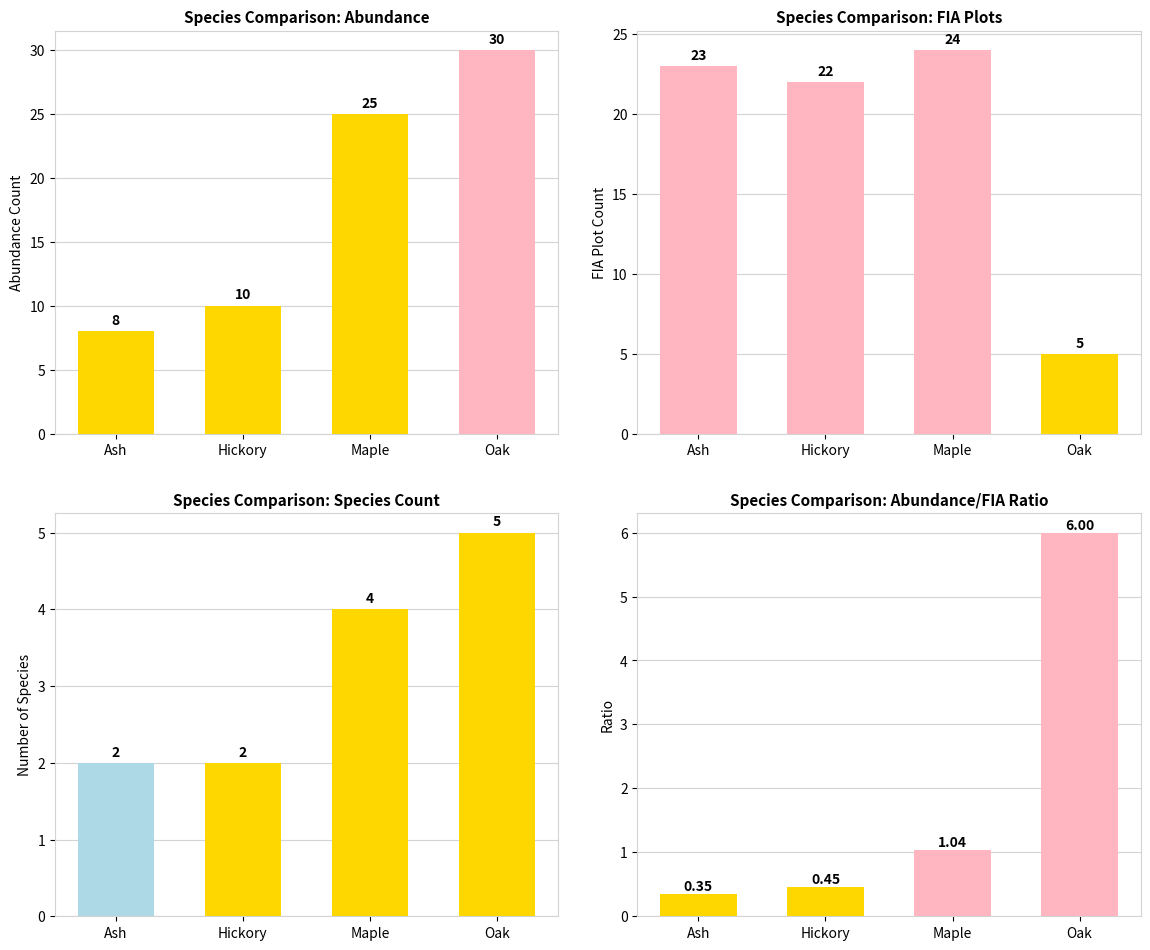

Which label corresponds to the smallest value in the chart?

Ash